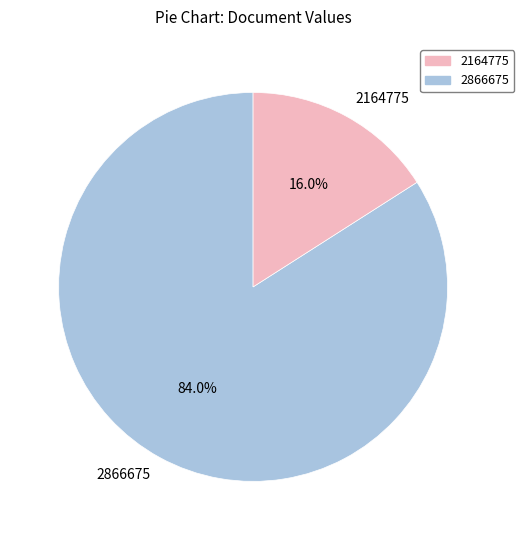

Which category accounts for the majority?

2866675